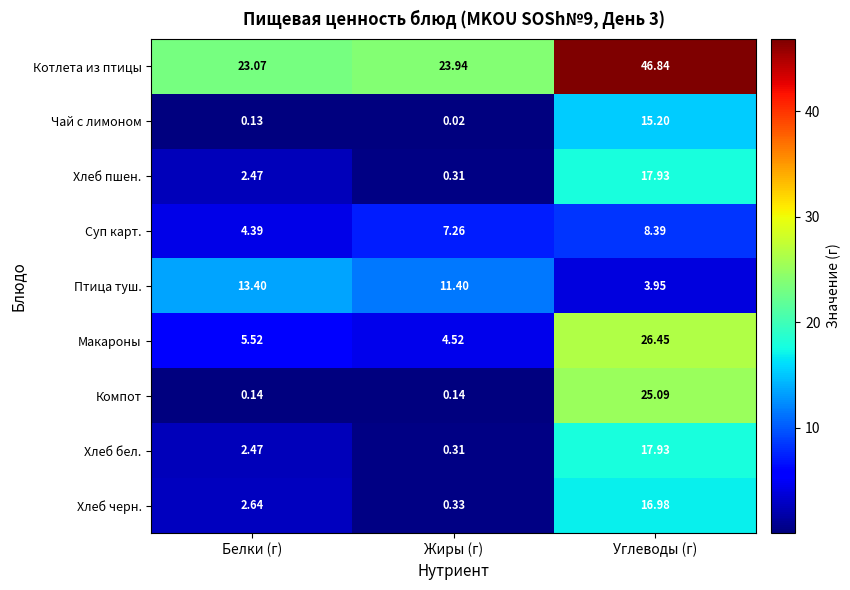

How many distinct data groups are displayed?

9